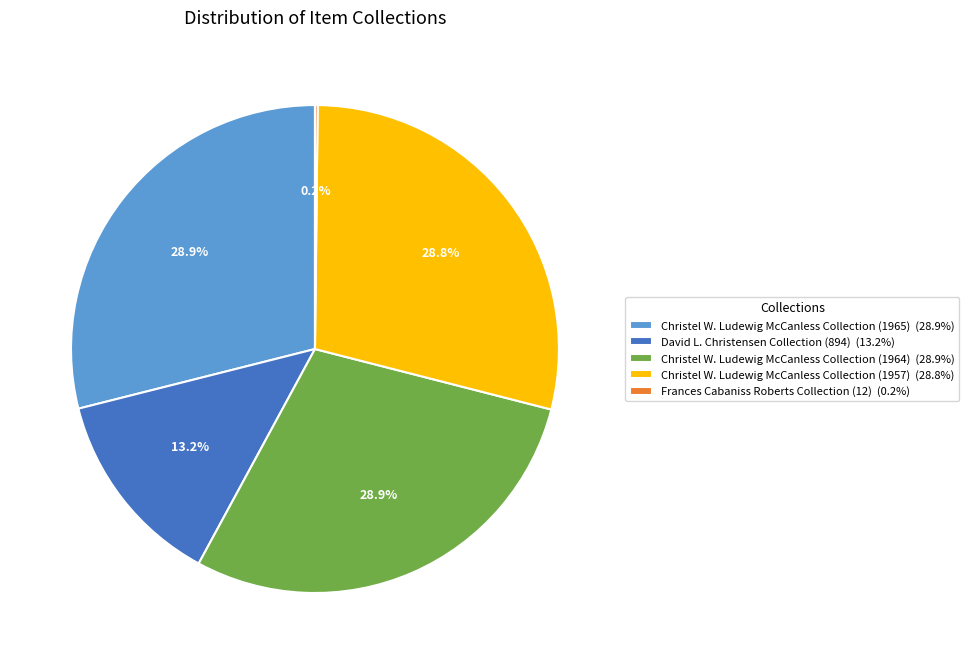

How much of the chart is everything except David L. Christensen Collection (894) (13.2%)?

86.8%